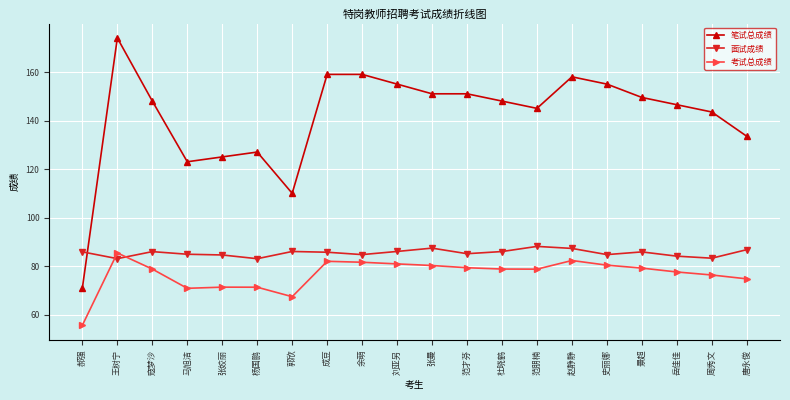

At 周秀文, list the series in order from largest to smallest.

笔试总成绩, 面试成绩, 考试总成绩